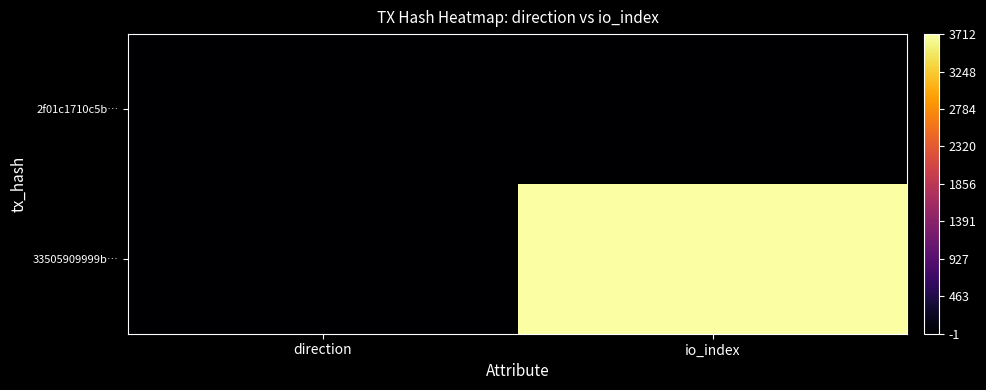

What is the minimum value shown in the chart?

-1